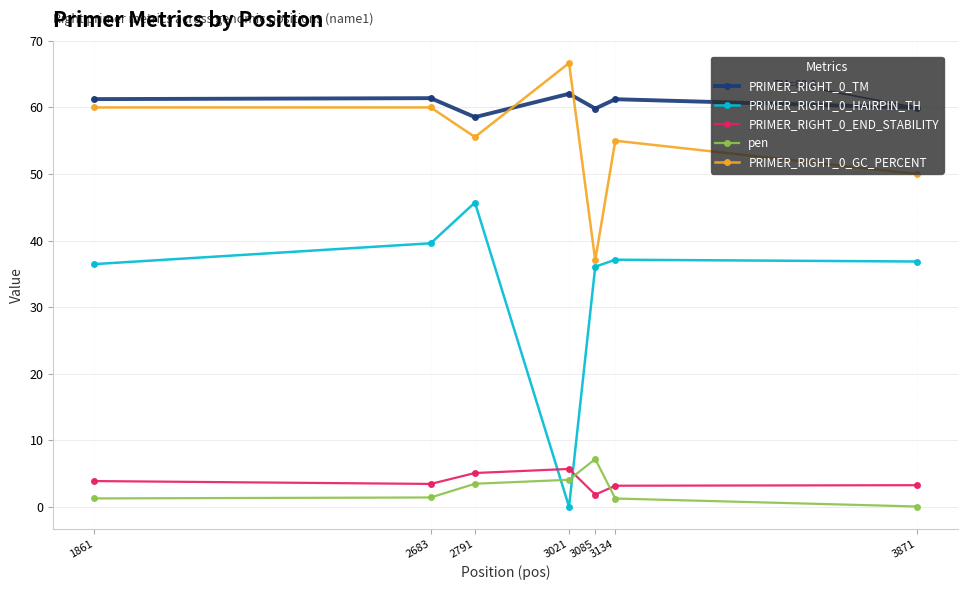

How many times do pen and PRIMER_RIGHT_0_END_STABILITY cross each other?

2